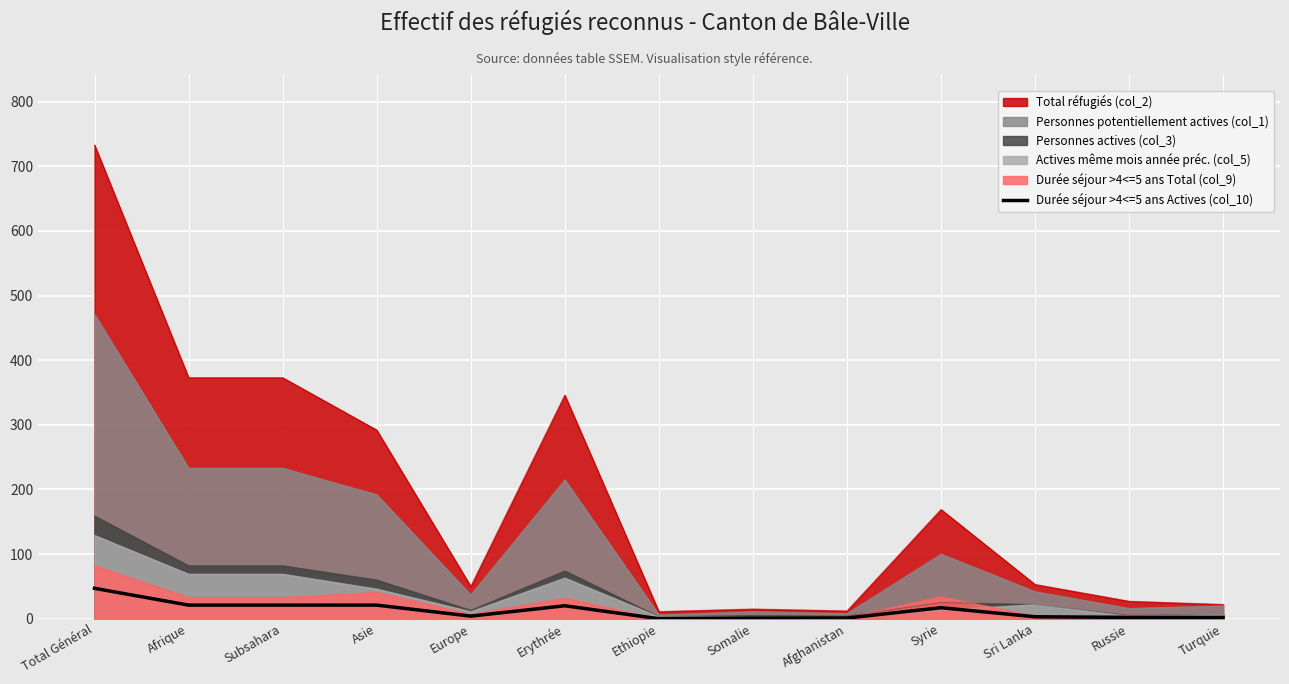

Which has a higher value, Subsahara or Europe?

Subsahara